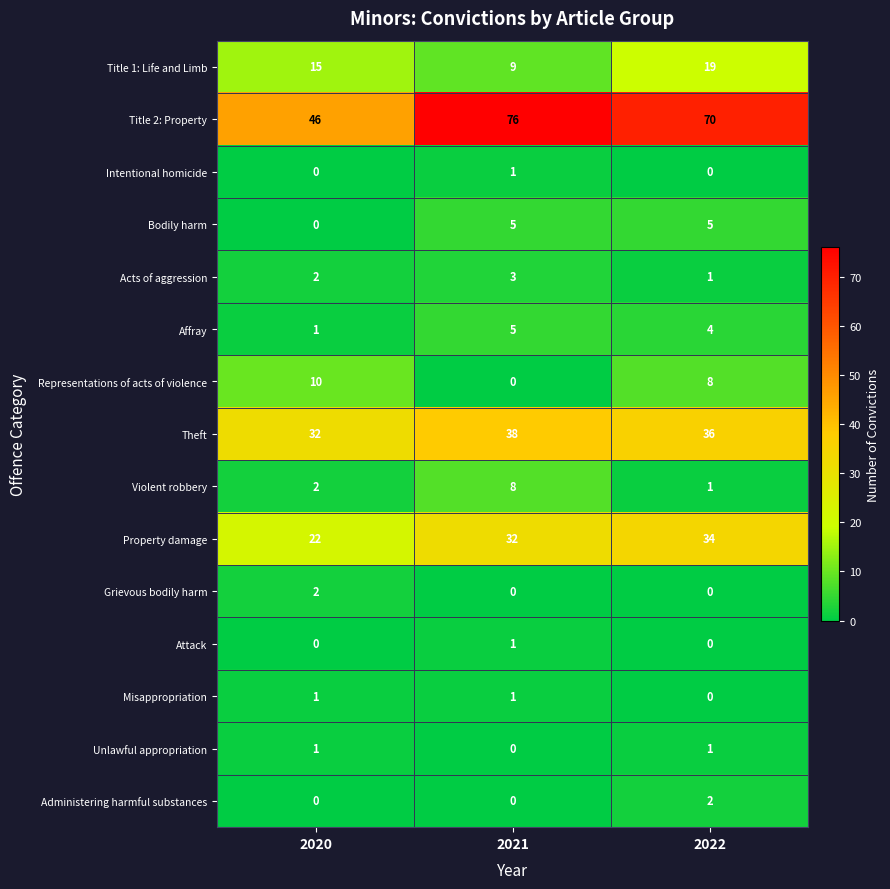

Is the value of Affray at 2021 greater than the value of Grievous bodily harm at 2020?

Yes